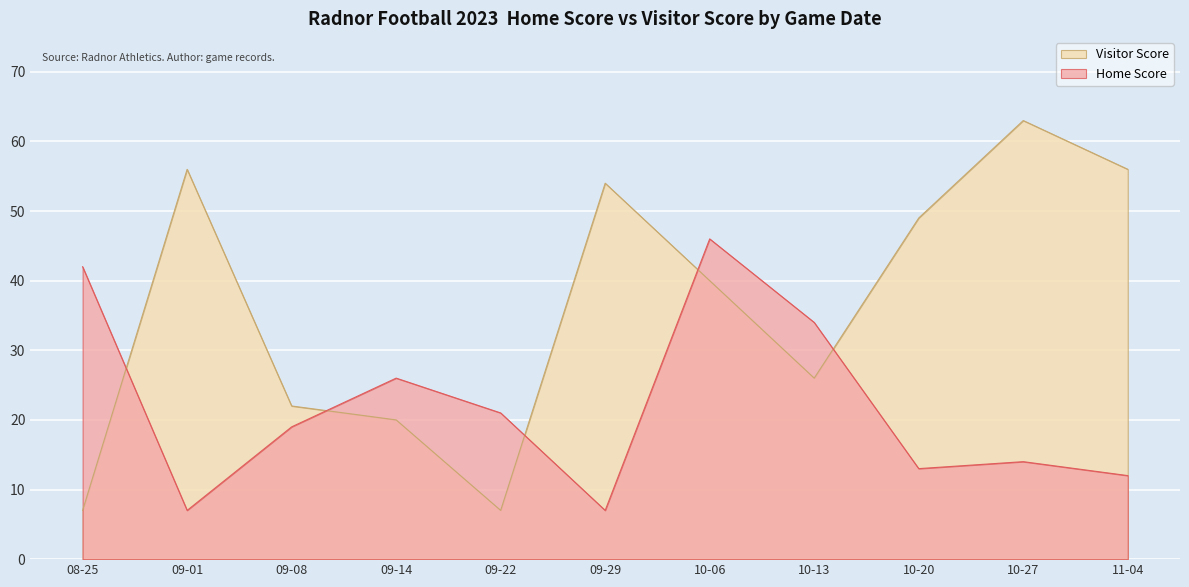

What value does the Home Score series have at 10-20?

13